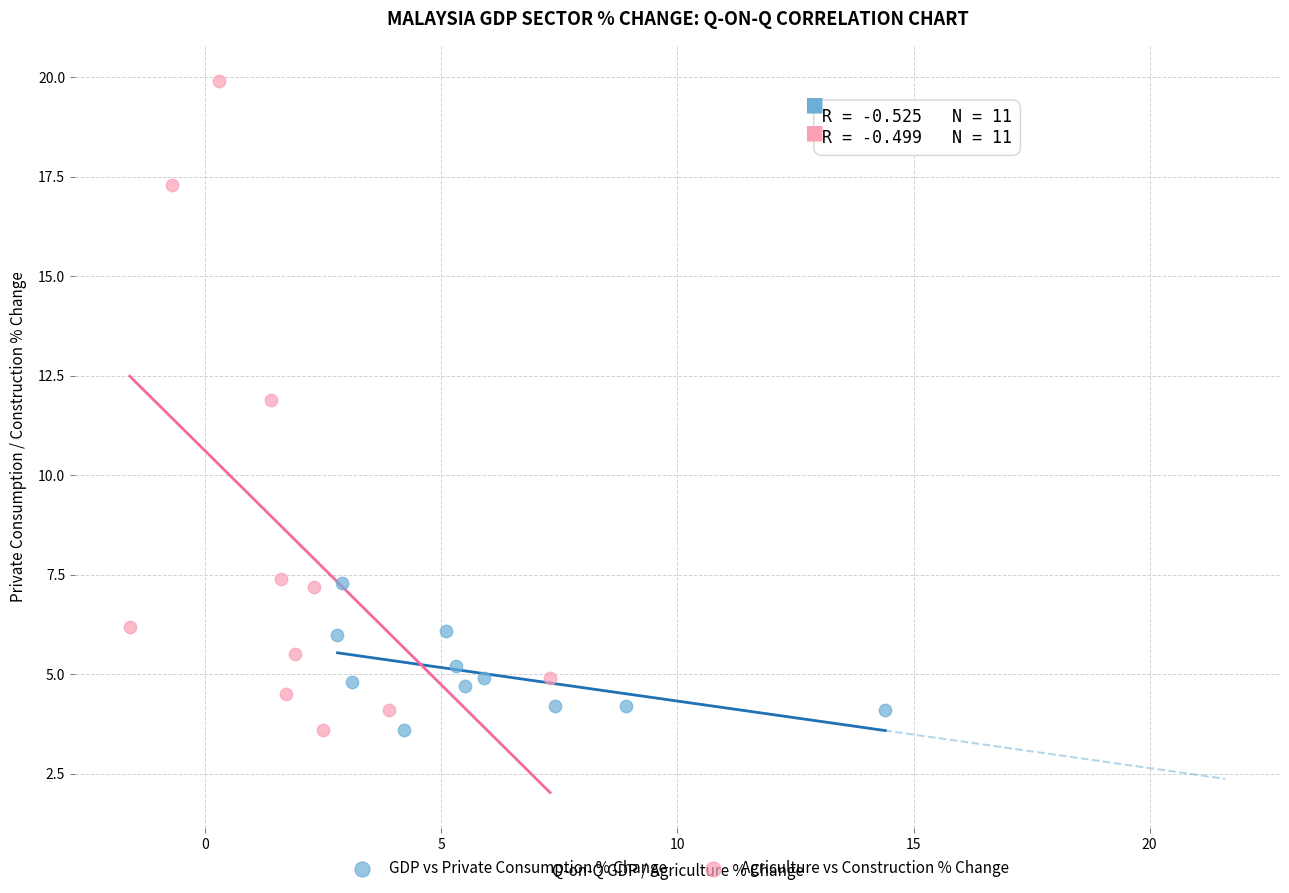

Which series contains the highest Y value?

Agriculture vs Construction % Change